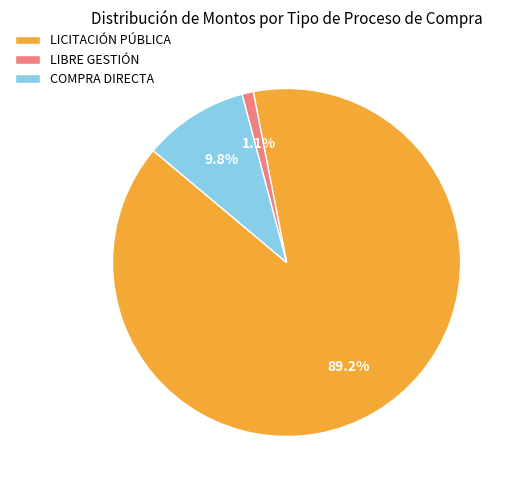

Which has a higher value, LIBRE GESTIÓN or COMPRA DIRECTA?

COMPRA DIRECTA